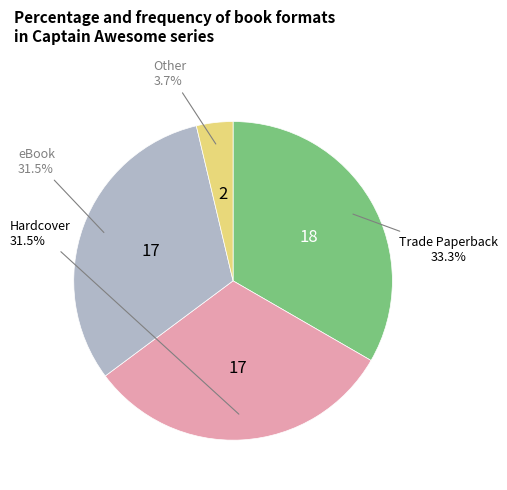

Is there any slice that represents more than half of the pie?

No